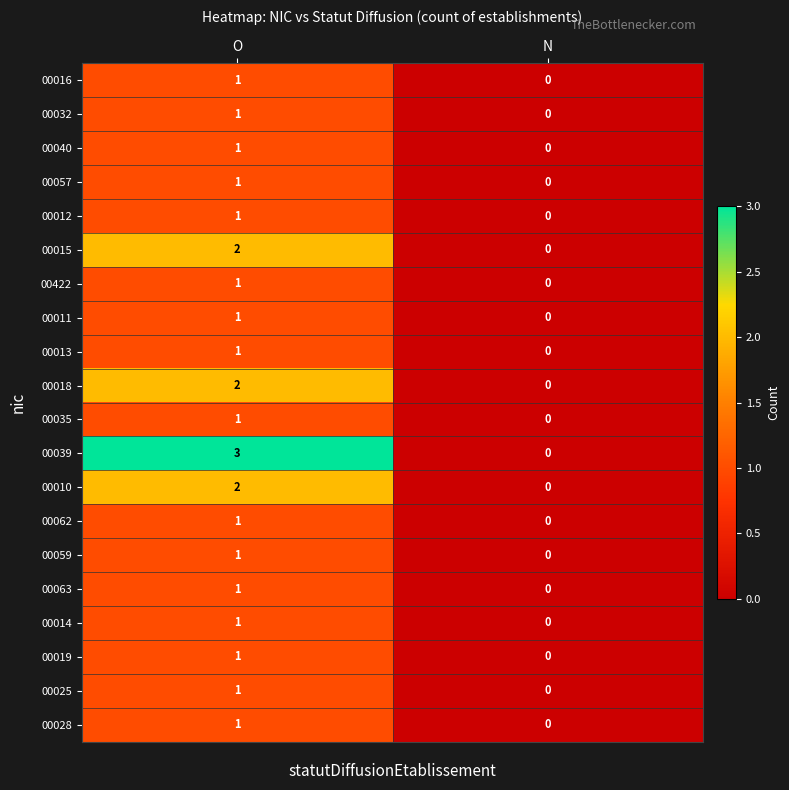

Rank the categories by 00019 value from lowest to highest.

N, O